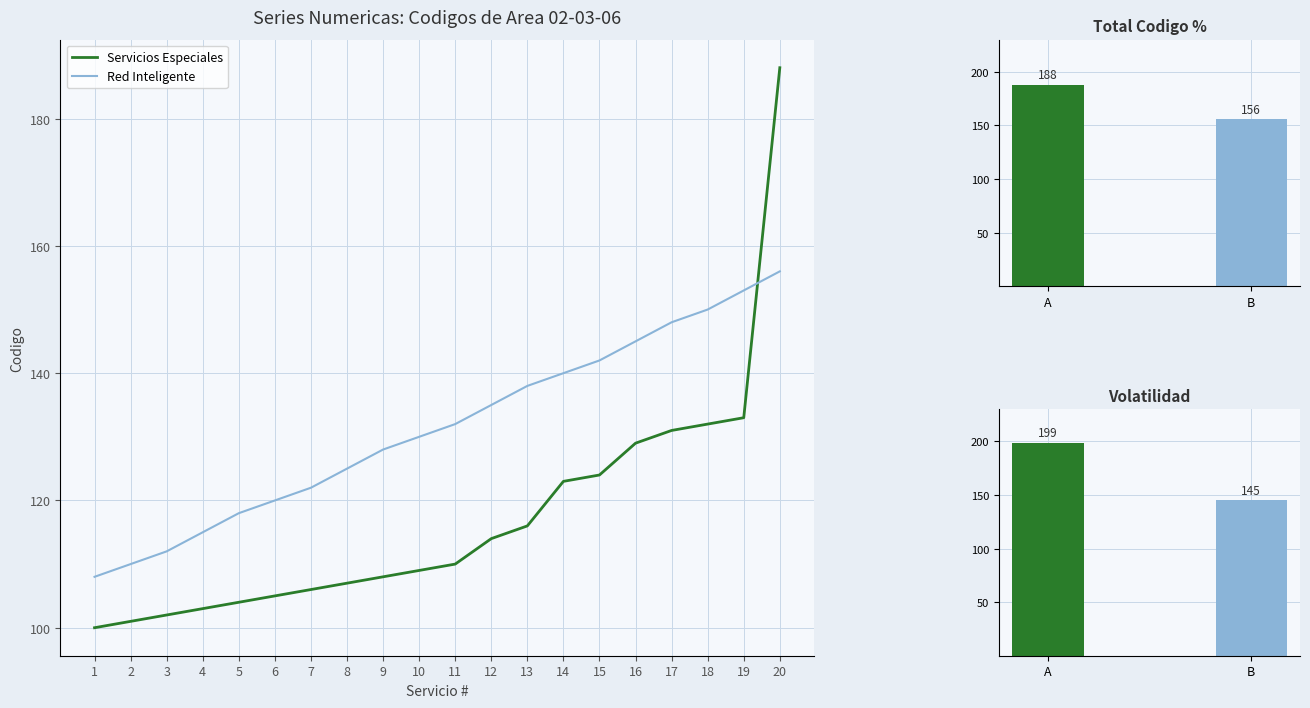

The Servicios Especiales series shows 132 at 18. True or false?

True